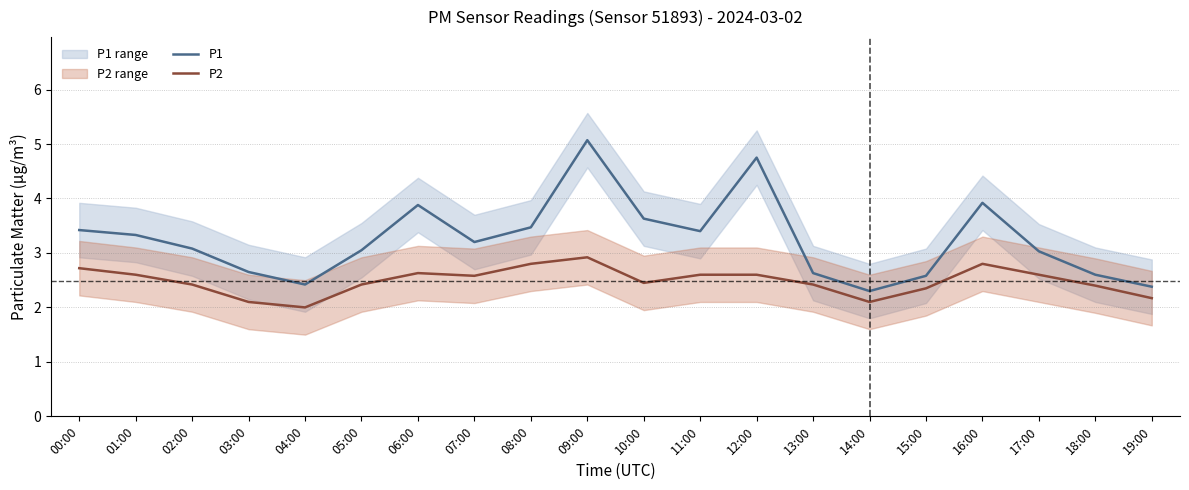

At how many categories does at least one series exceed 3?

13